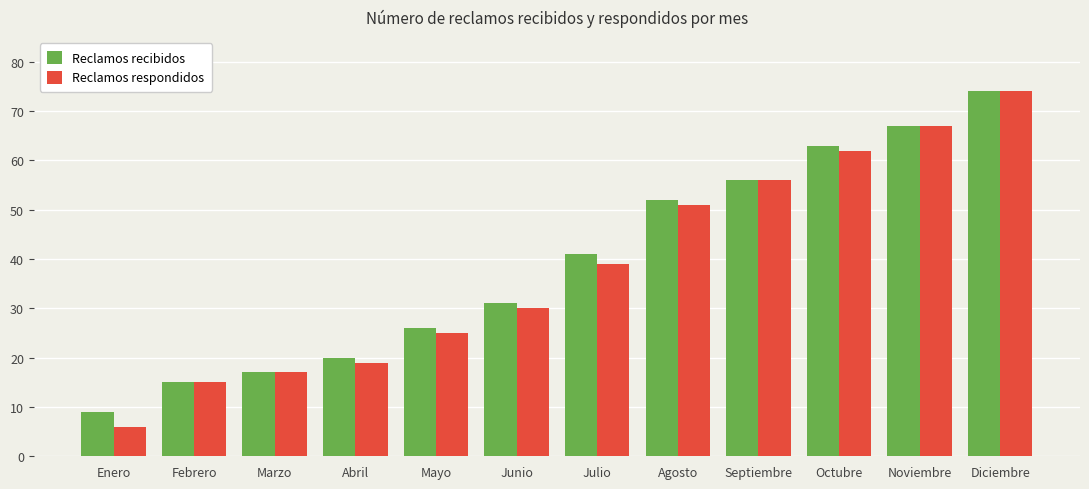

What is the sum of all Reclamos recibidos values?

471